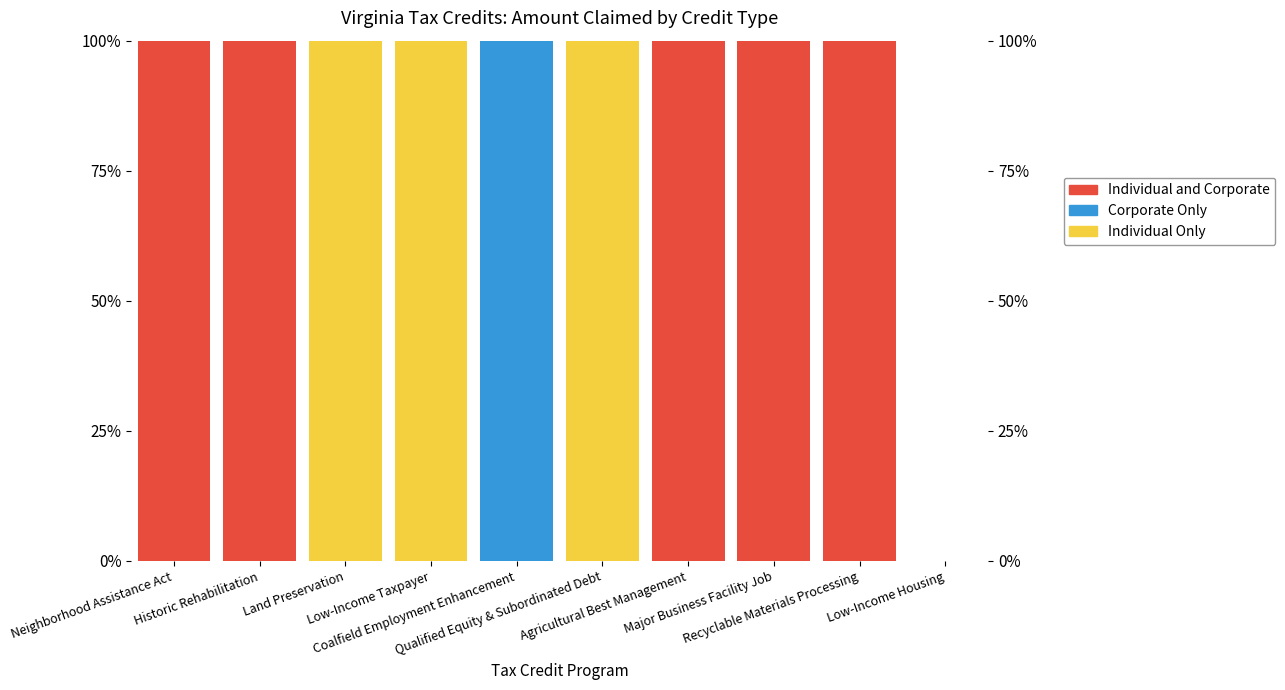

How many data points in Individual and Corporate are less than 100?

5